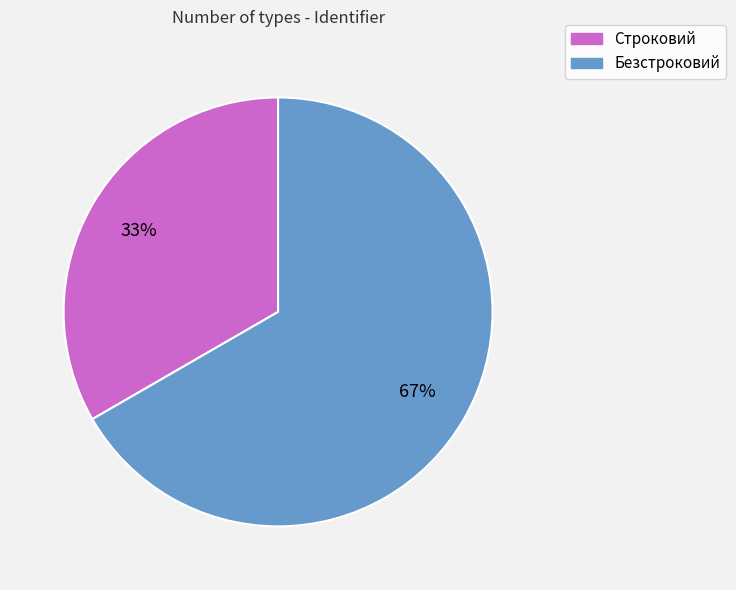

Between Строковий and Безстроковий, which is larger?

Безстроковий